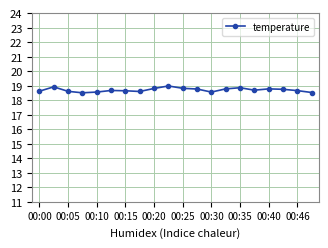

What is the minimum value shown in the chart?

18.5